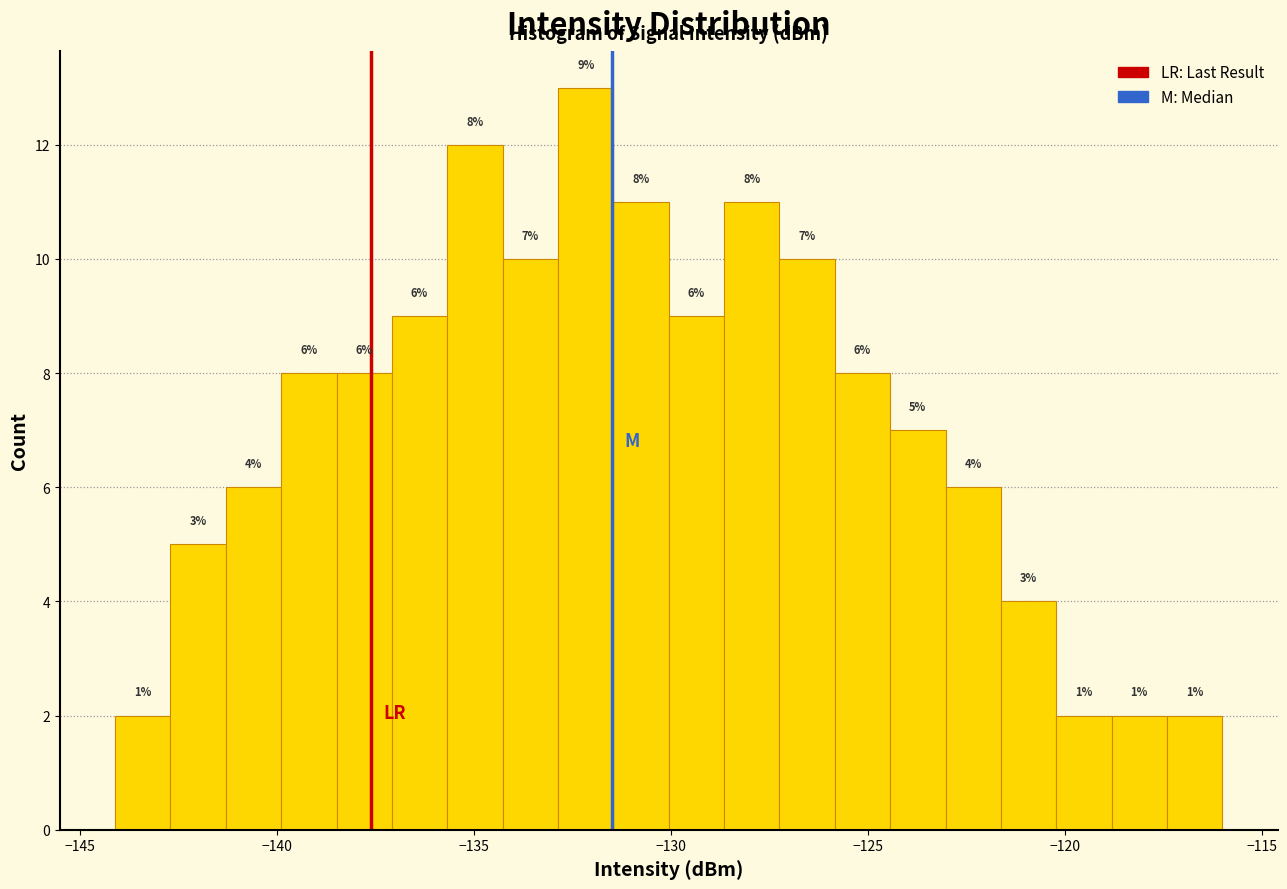

Read against the x-axis, roughly where is the centre of the tallest bar?

-132.0